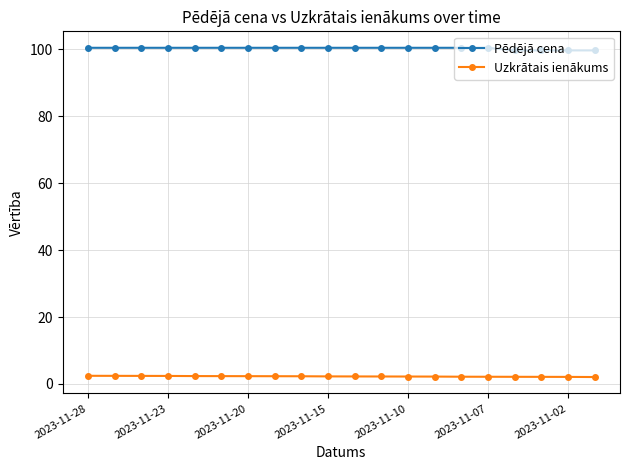

List the series in order of their overall mean, lowest first.

Uzkrātais ienākums, Pēdējā cena